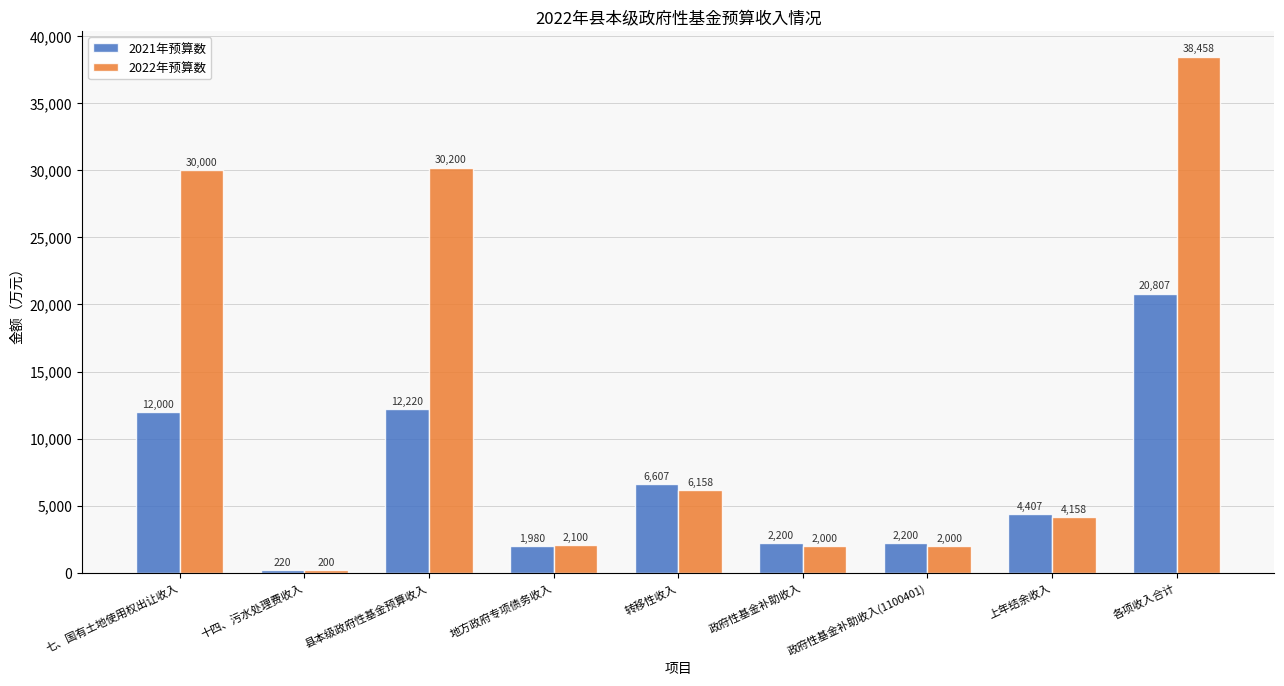

Which series has the largest total across all categories?

2022年预算数